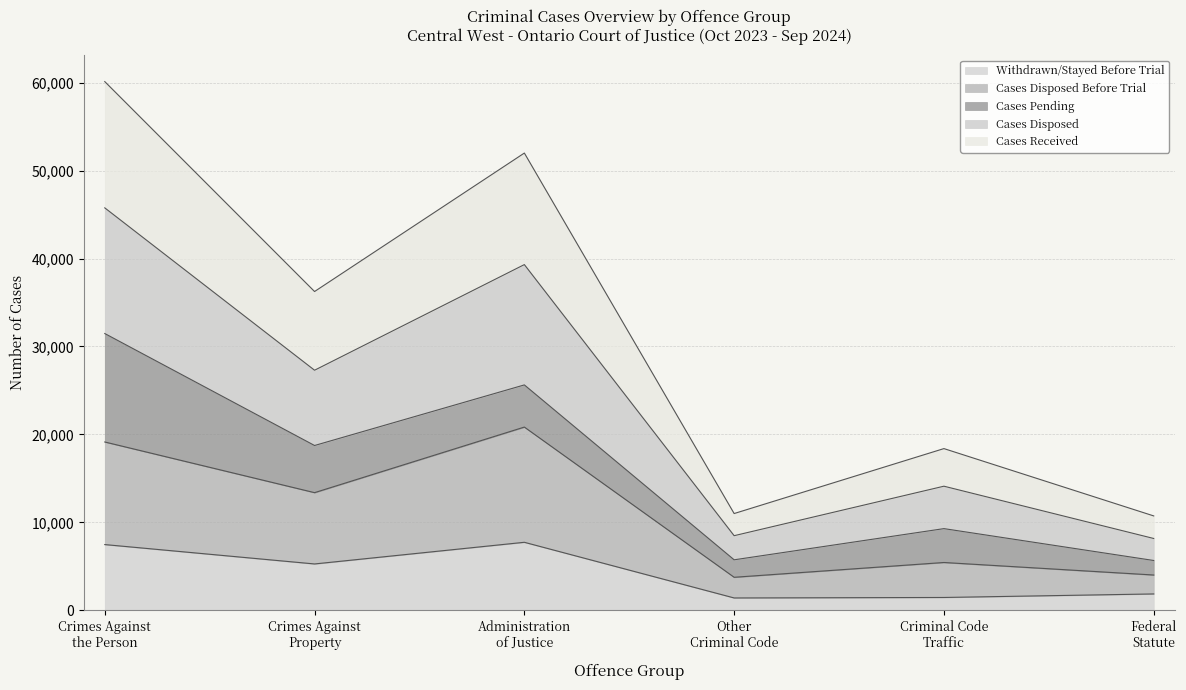

What is the minimum value for Withdrawn/Stayed Before Trial?

1402